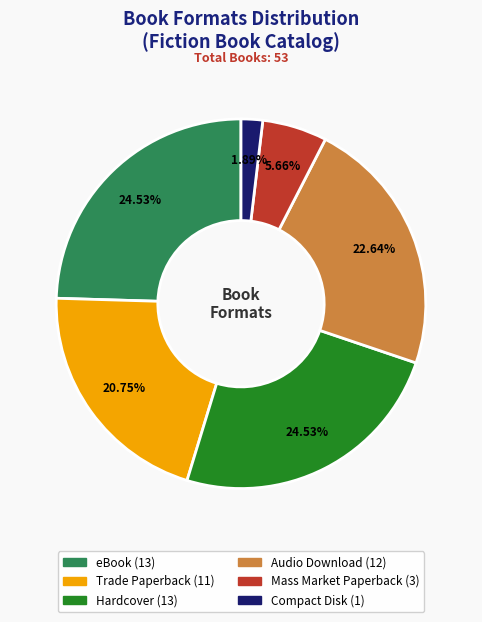

Does Hardcover account for over 50% of the chart?

No